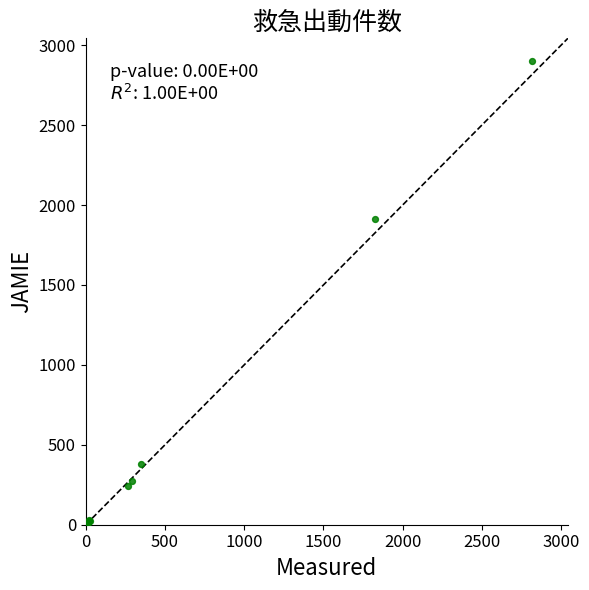

What Y value in the scatter plot is closest to 1449?

1913